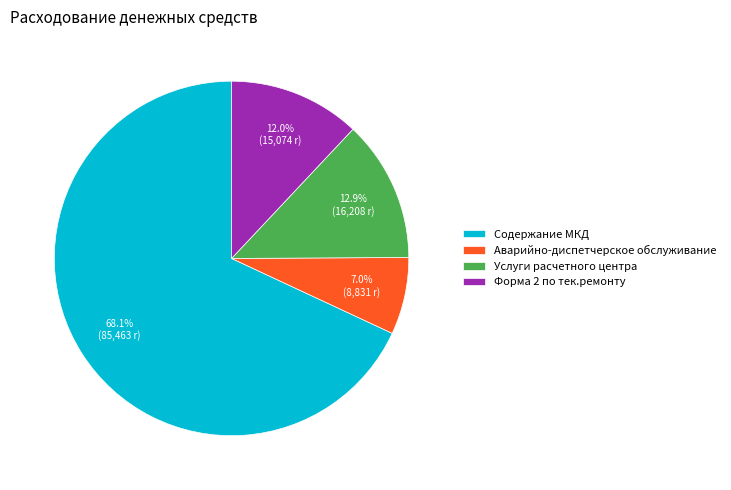

Is the sum of Аварийно-диспетчерское обслуживание and Услуги расчетного центра greater than half?

No